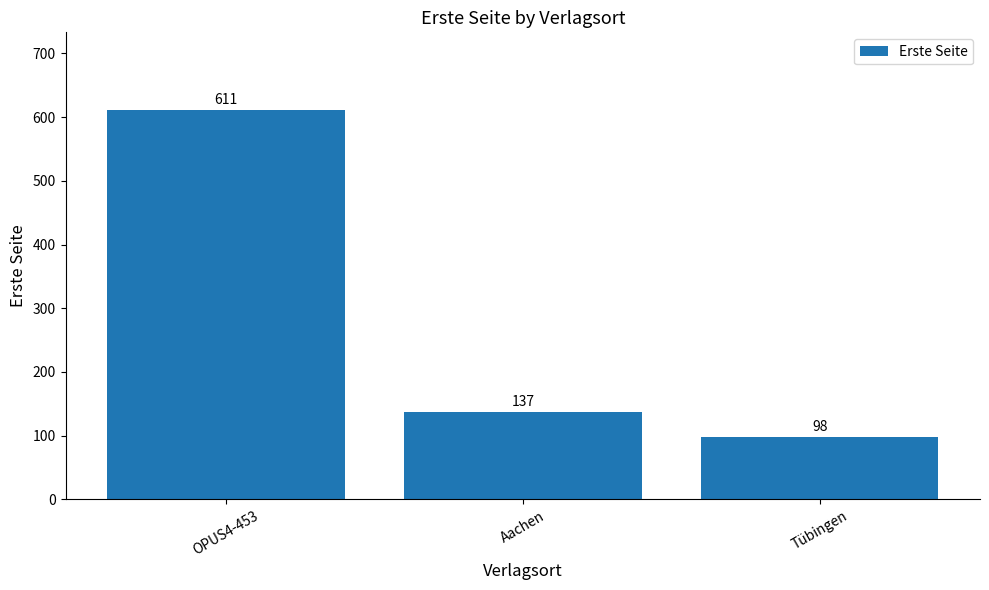

How many distinct data groups are displayed?

1